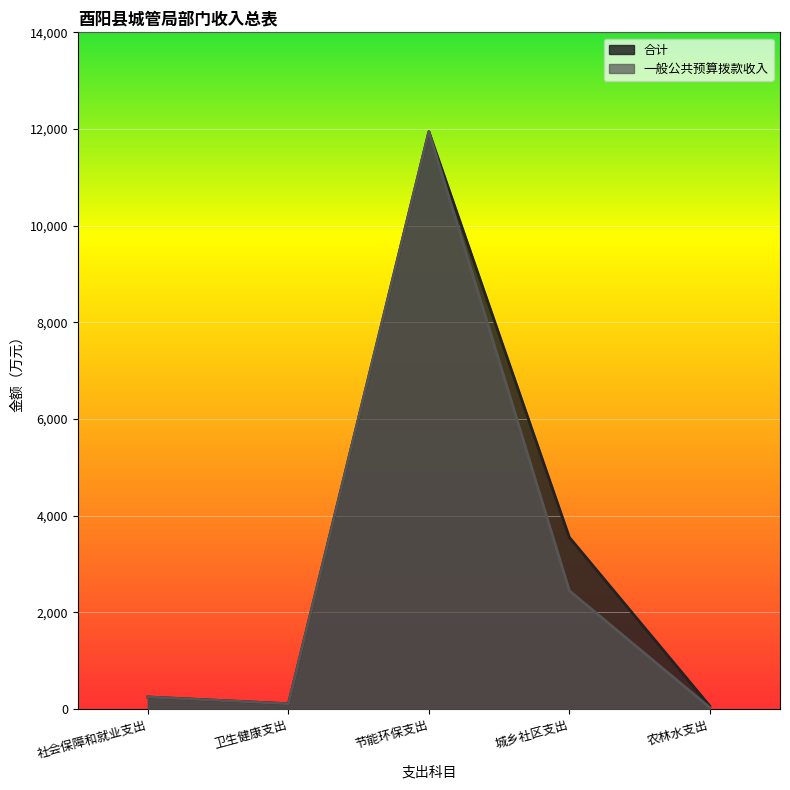

What is the label of the 3rd point from the right?

节能环保支出